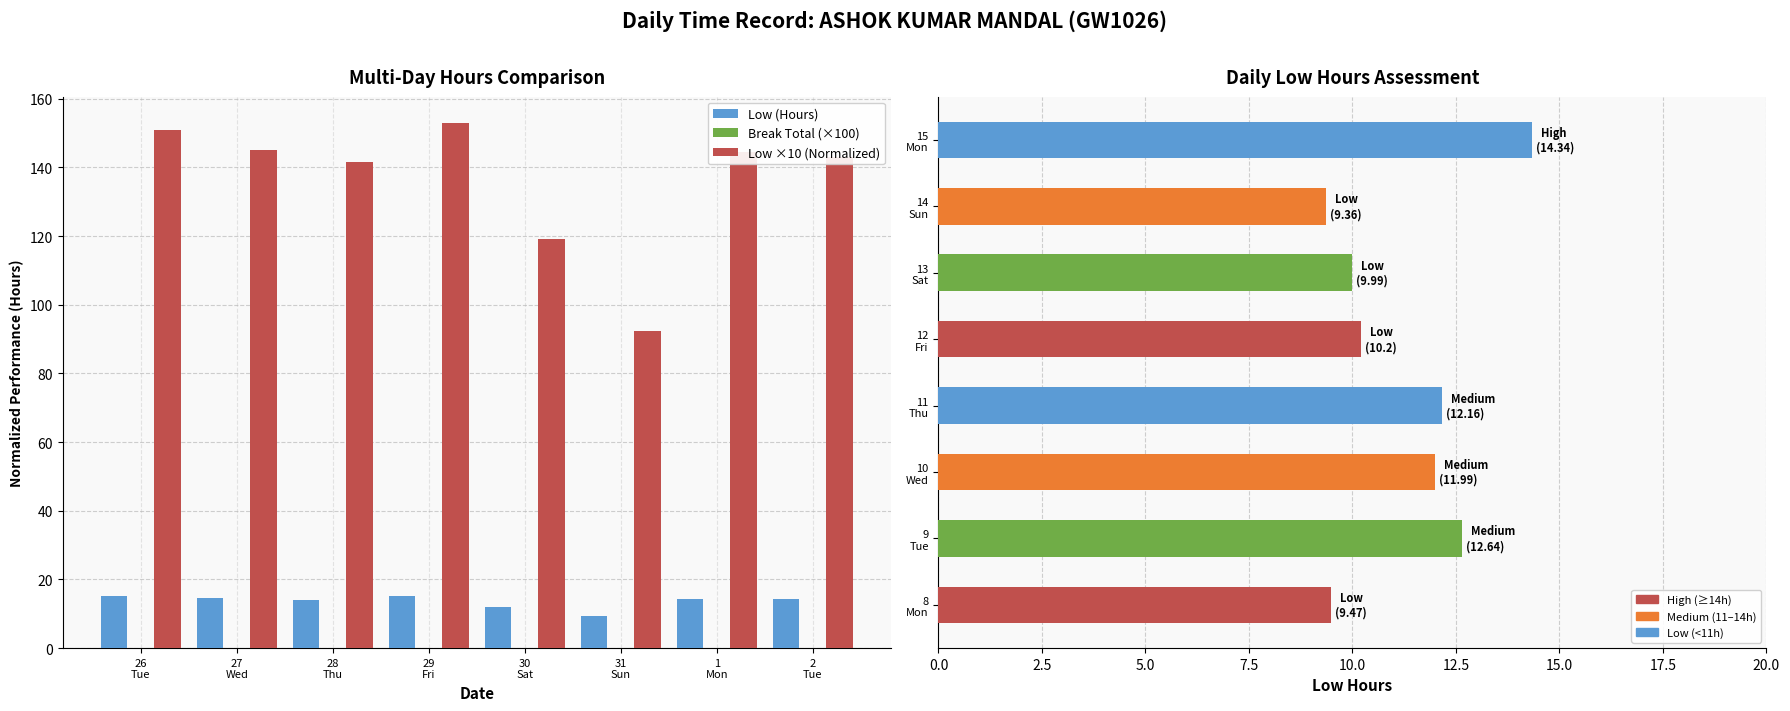

Where is Break Total (×100) nearest to the value 0?

26
Tue